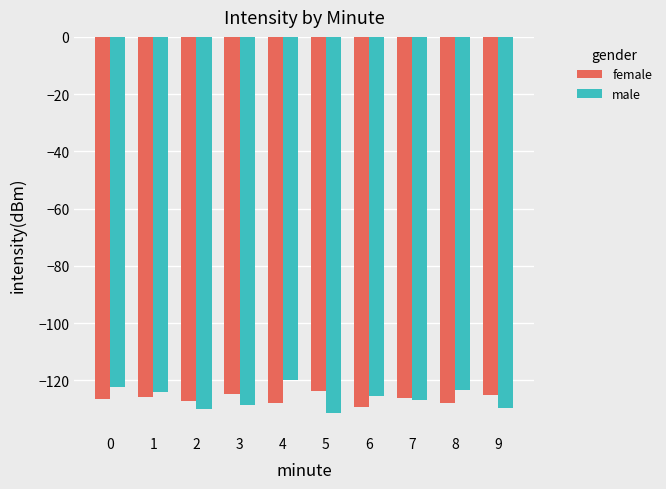

What is the total value across all series at 1?

-249.9